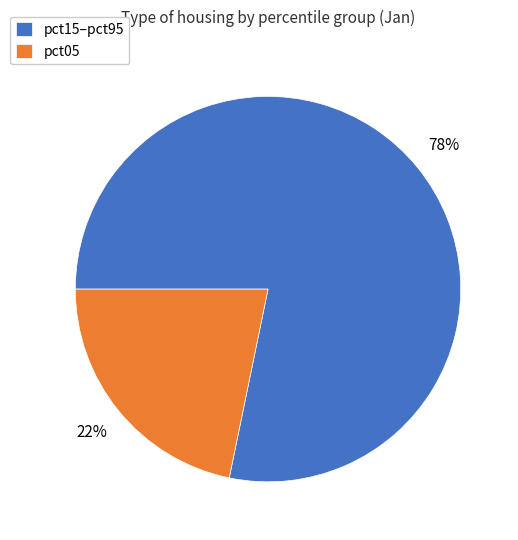

Combined, do pct15–pct95 and pct05 account for over 50%?

Yes